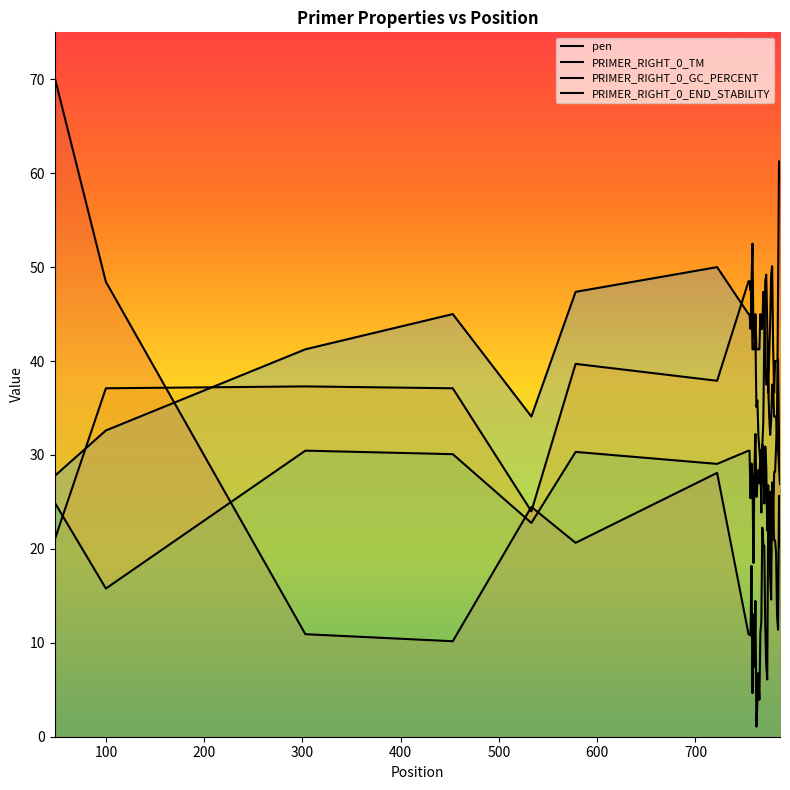

Reading left to right, extract all data points from this chart.

pen: 48=70.2	100=48.4	303=10.9	453=10.2	533=24.5	578=20.6	722=28.1	754=10.9	755=10.9	756=10.8	757=18.2	758=4.6	759=13.0	760=7.5	761=14.5	762=1.1	763=3.9	764=6.8	765=3.9	766=11.0	767=12.3	768=22.3	769=20.4	770=20.3	771=11.8	772=7.6	773=6.1	774=23.5	775=23.0	776=26.1	777=20.8	778=24.2	779=21.6	780=28.2	781=28.2	782=30.8	783=34.3	784=47.2	785=61.3	786=59.4
PRIMER_RIGHT_0_TM: 48=24.9	100=15.8	303=30.5	453=30.1	533=22.8	578=30.3	722=29.1	754=30.5	755=30.5	756=25.4	757=29.1	758=27.3	759=18.5	760=28.7	761=32.2	762=25.5	763=27.0	764=28.4	765=27.0	766=30.5	767=23.9	768=31.1	769=30.2	770=24.8	771=30.9	772=28.8	773=22.0	774=26.8	775=23.5	776=17.0	777=14.6	778=27.1	779=24.2	780=20.9	781=20.9	782=19.6	783=12.8	784=11.4	785=25.6	786=20.3
PRIMER_RIGHT_0_GC_PERCENT: 48=27.8	100=32.6	303=41.2	453=45.0	533=34.1	578=47.4	722=50.0	754=45.0	755=45.0	756=43.4	757=47.4	758=41.2	759=41.2	760=41.2	761=45.0	762=41.2	763=41.2	764=41.2	765=41.2	766=45.0	767=43.4	768=43.4	769=47.4	770=45.8	771=41.2	772=37.5	773=37.5	774=37.5	775=34.1	776=32.1	777=33.8	778=37.5	779=37.5	780=34.1	781=34.1	782=34.1	783=32.1	784=30.7	785=28.8	786=27.0
PRIMER_RIGHT_0_END_STABILITY: 48=21.0	100=37.1	303=37.3	453=37.1	533=24.0	578=39.7	722=37.9	754=48.5	755=48.5	756=47.5	757=48.5	758=52.5	759=42.4	760=42.6	761=42.6	762=35.1	763=35.8	764=32.1	765=30.6	766=29.0	767=27.5	768=31.0	769=33.5	770=42.6	771=48.5	772=49.2	773=44.0	774=36.6	775=40.6	776=44.0	777=49.2	778=50.1	779=41.7	780=36.6	781=40.0	782=40.0	783=40.0	784=40.2	785=31.8	786=26.9